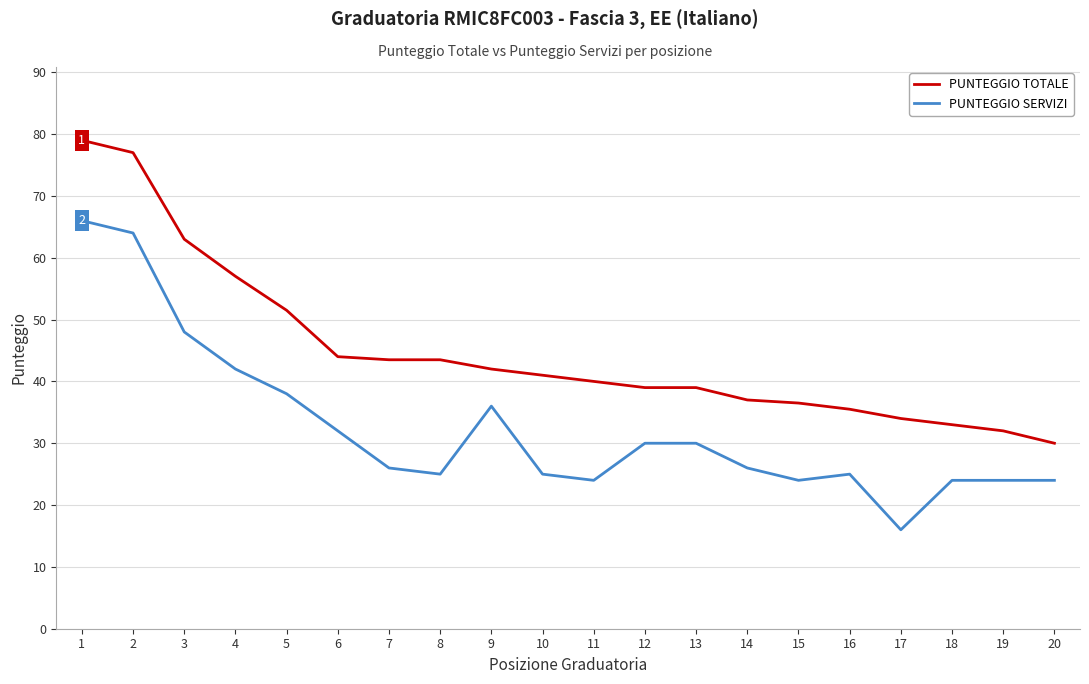

True or false: PUNTEGGIO SERVIZI has more than 0 interior local peaks.

True